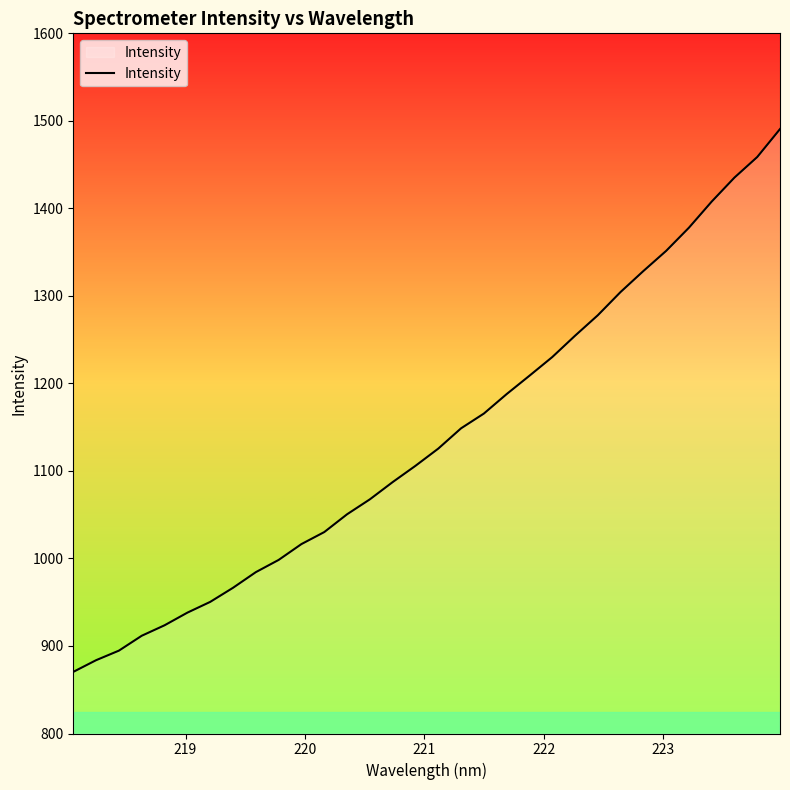

What is the difference between the maximum and minimum values?

620.2